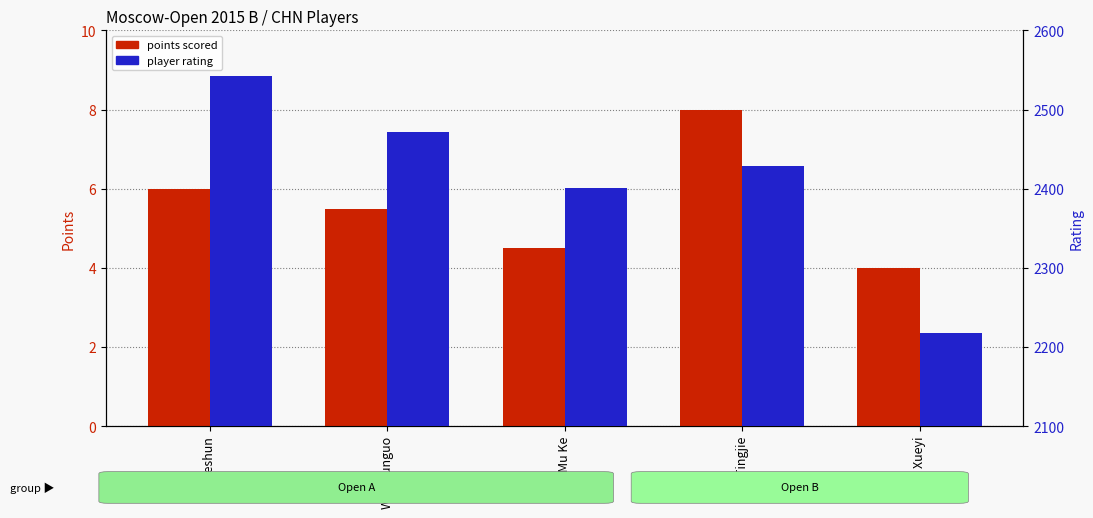

The value of player rating at Xiu Deshun is 3573.9. True or false?

False